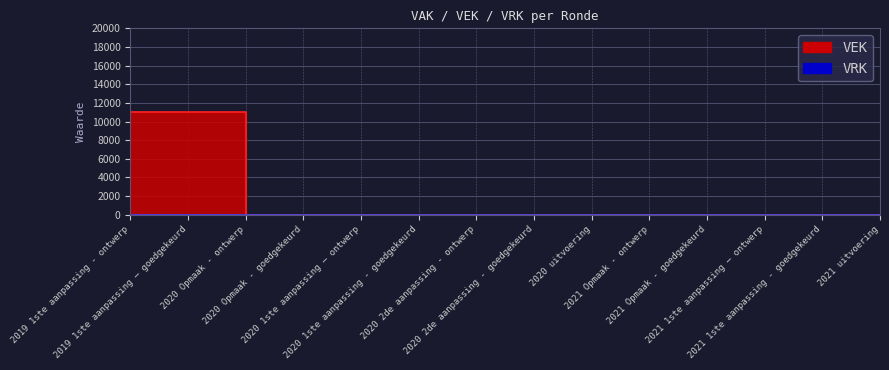

What is the label of the 7th point from the left?

2020 2de aanpassing - ontwerp